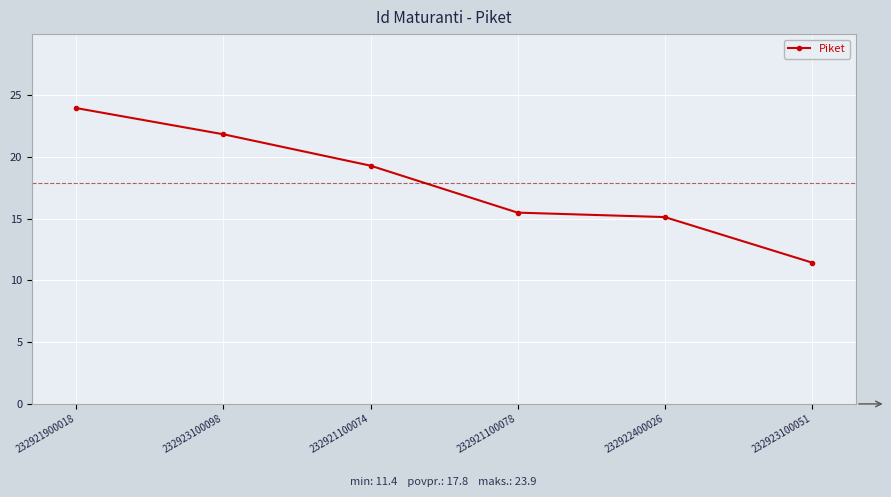

The value at 232921100078 is 20.8. True or false?

False